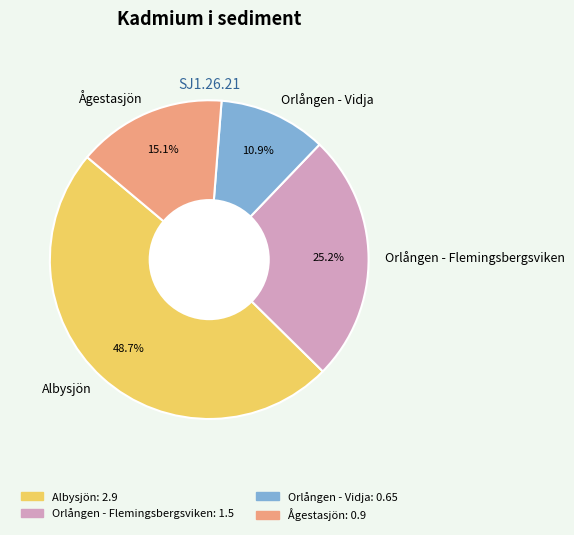

To the nearest percent, what is the difference between the largest and smallest slice percentages?

38%